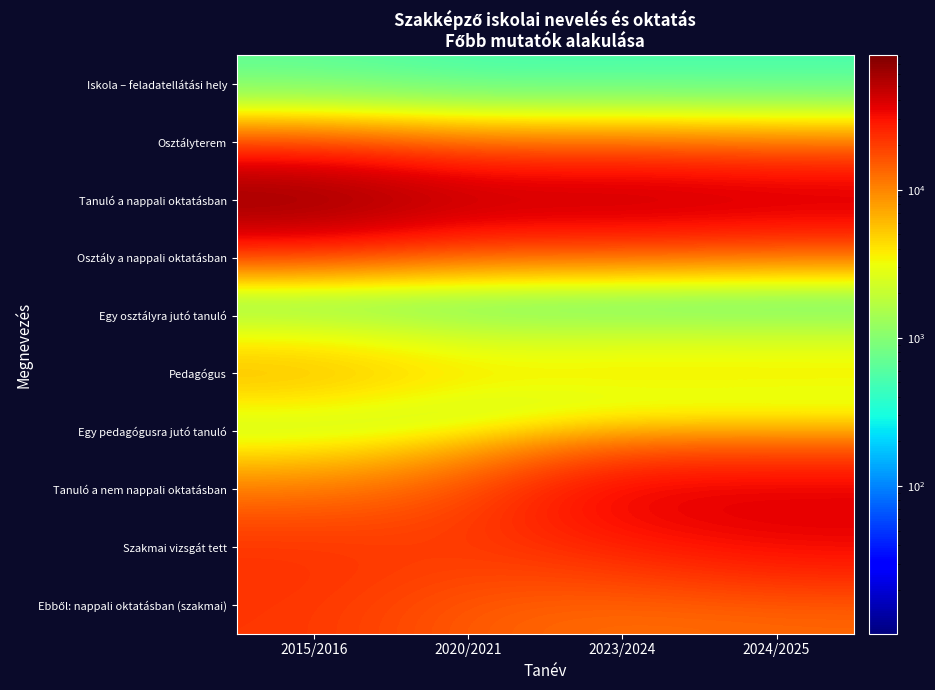

Which series has the largest total across all categories?

Tanuló a nappali oktatásban